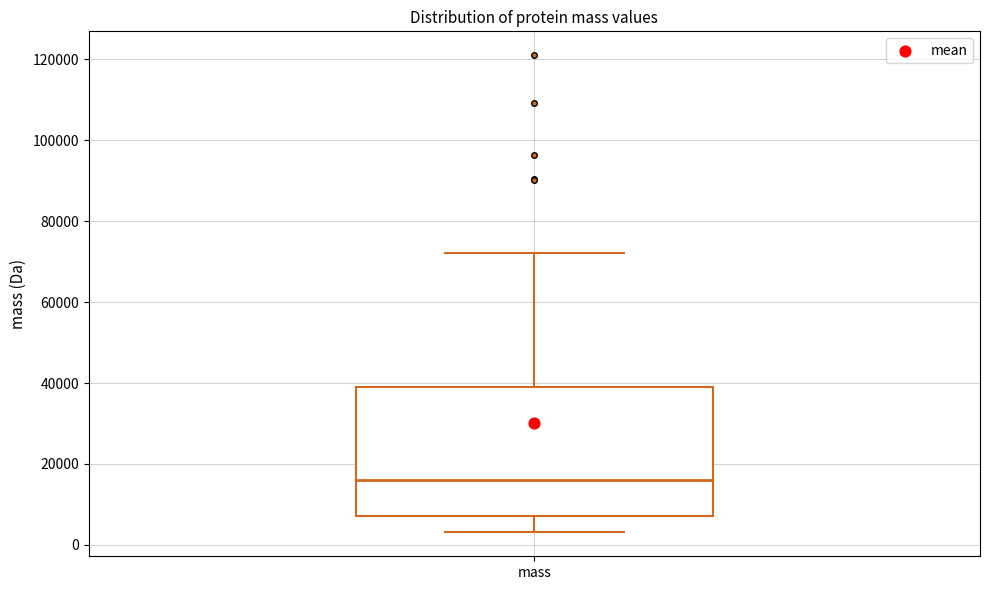

Transcribe this box plot: give where the median line is, the range the box spans, and where the two whiskers end, as read against the y-axis. The values are not printed on the chart, so give them approximately, as read against the axis.

median 16000, box 8000 to 38000, whiskers 4000 to 72000